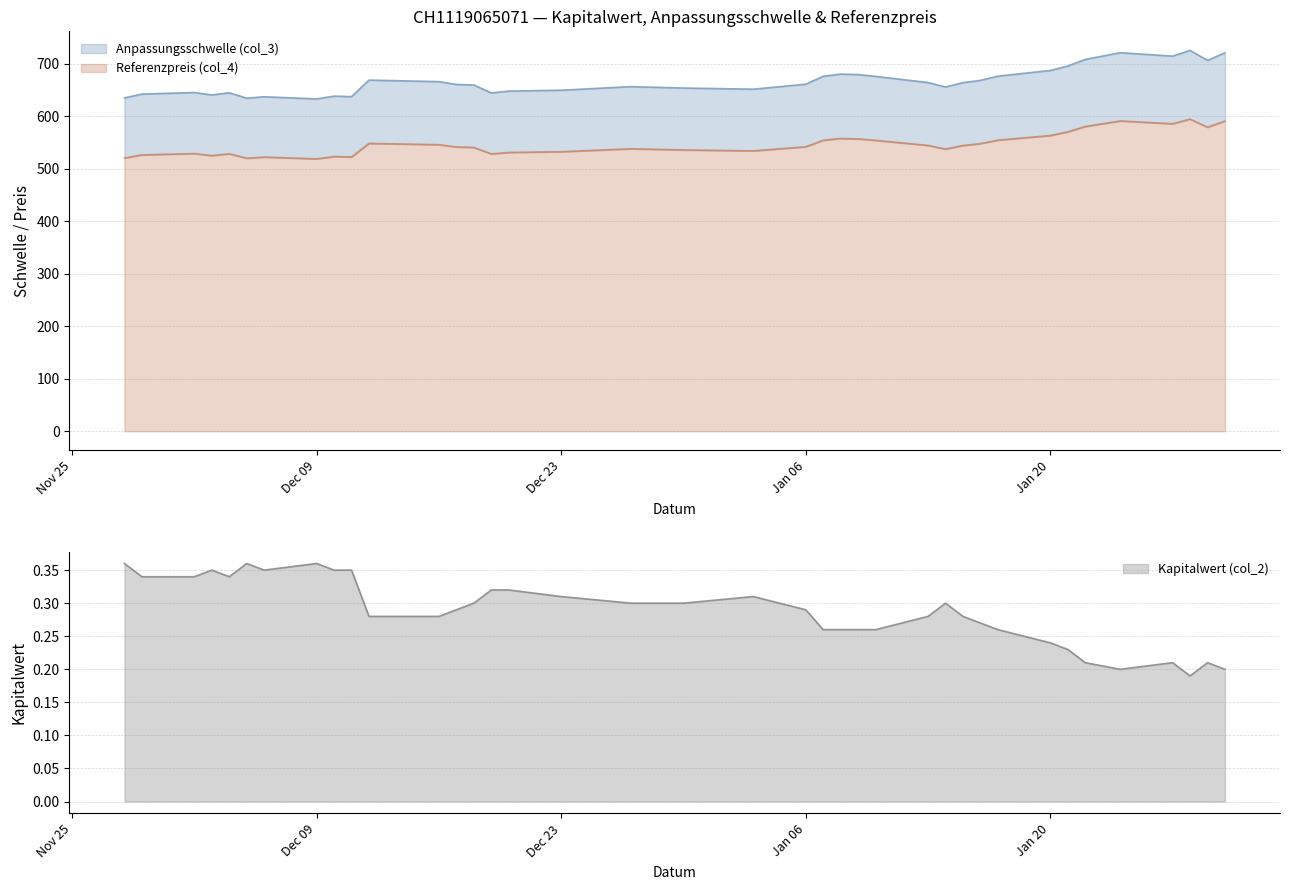

At which category is the sum across all series the highest?

2025-01-28